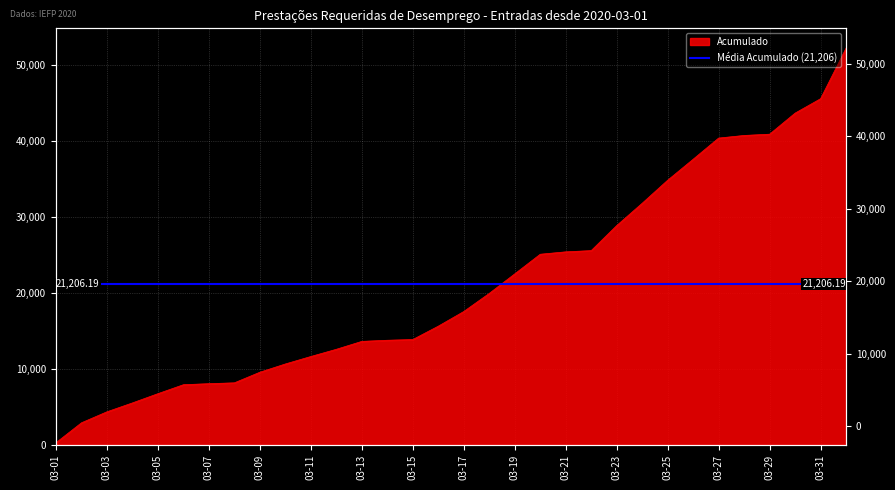

The value at 03-19 is 22530. True or false?

True